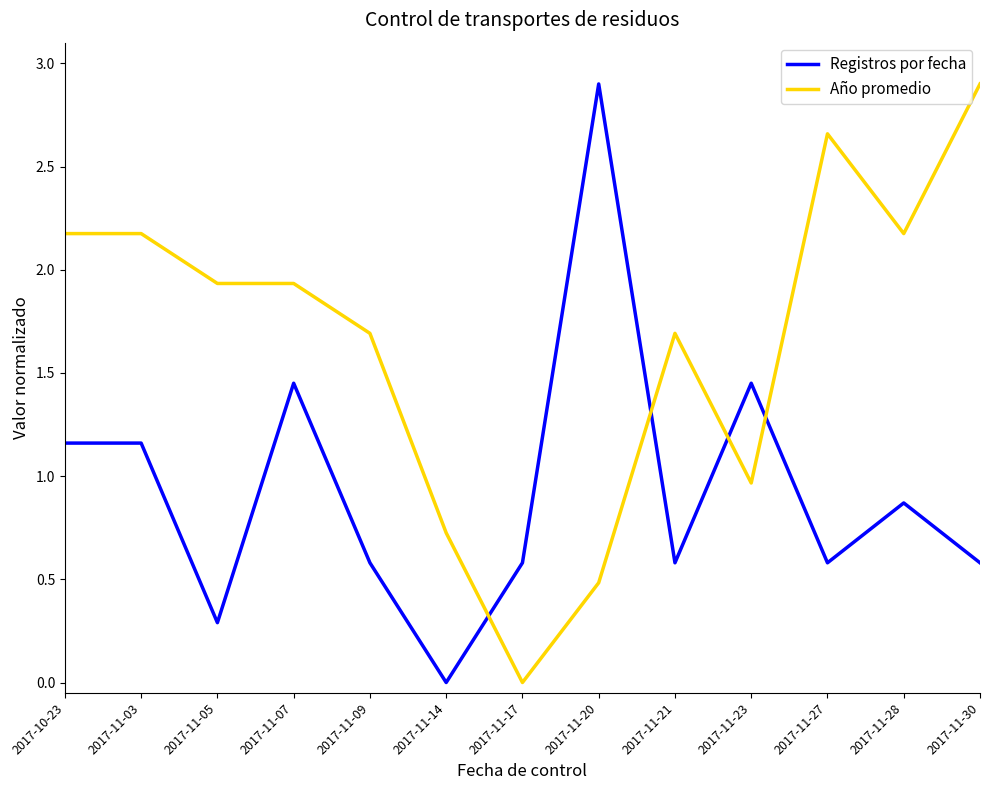

Which series ends up on top after the final intersection of Registros por fecha and Año promedio?

Año promedio